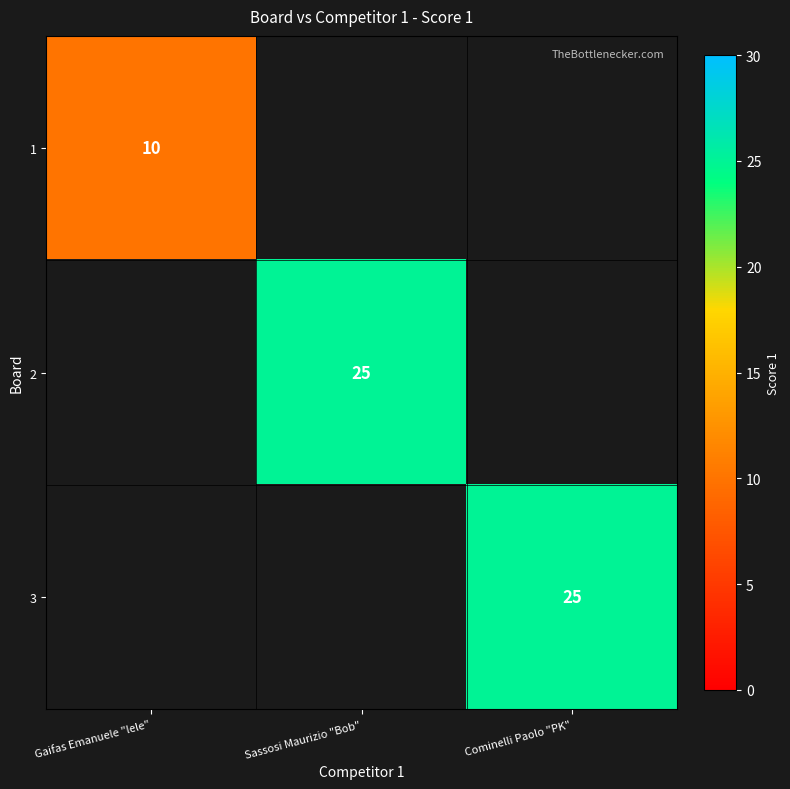

True or false: 2 has a value of 25 at Sassosi Maurizio "Bob".

True